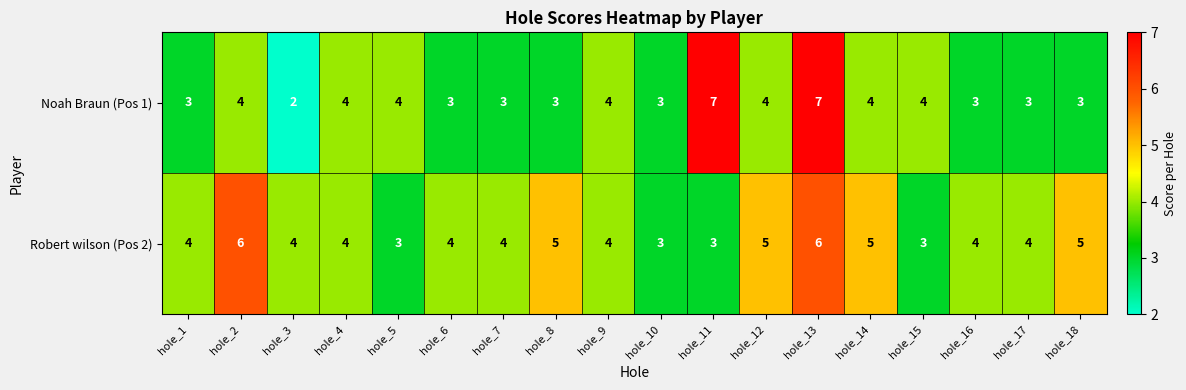

What is the sum of the Robert wilson (Pos 2) values at hole_17 and hole_13?

10